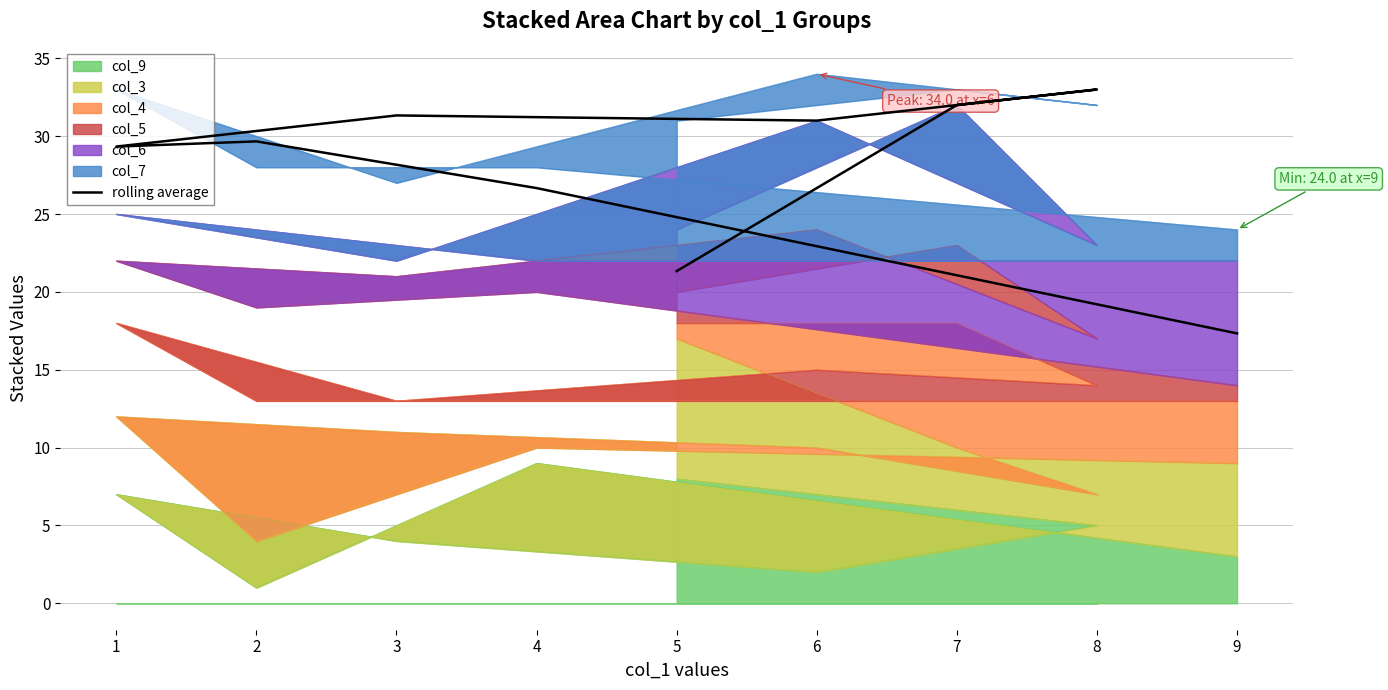

The value at 8 is 13.9. True or false?

False